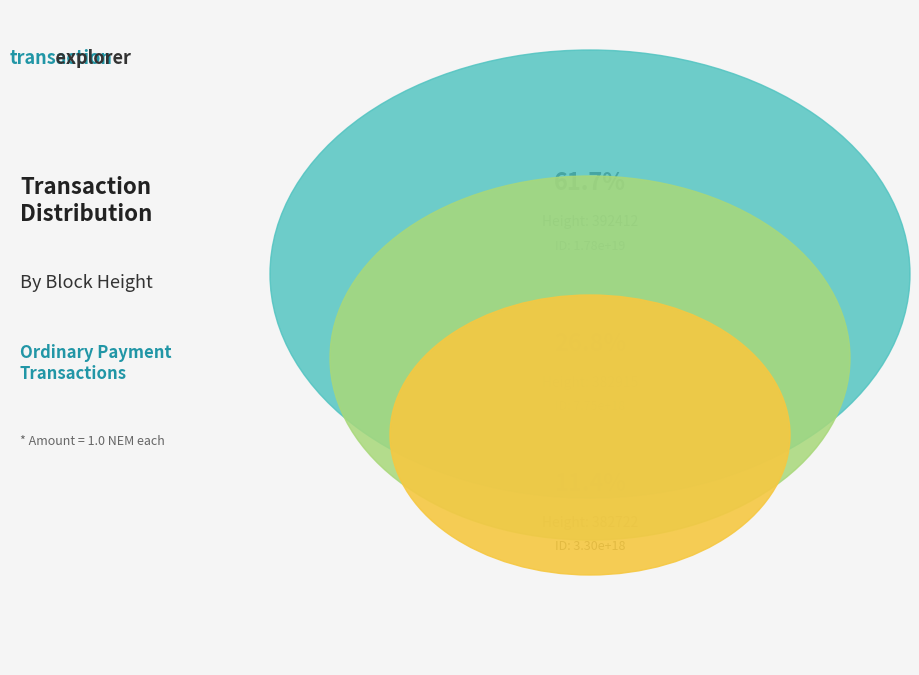

Count the number of slices in the pie.

3